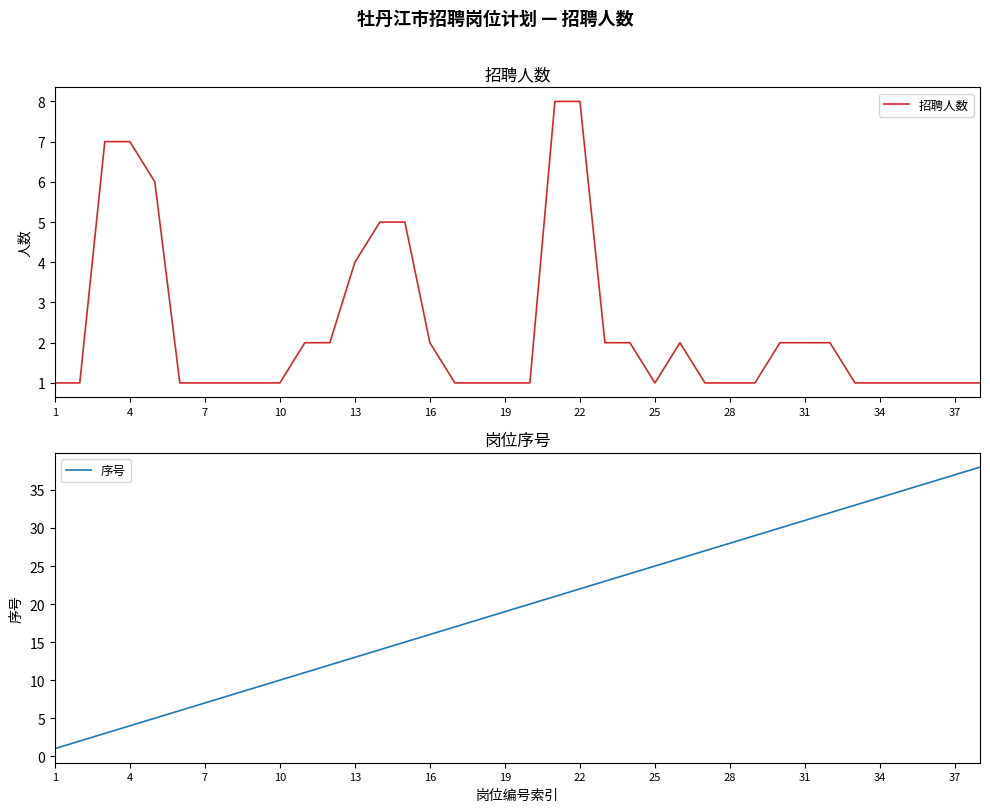

True or false: 招聘人数 has a value of 14 at 22.

False